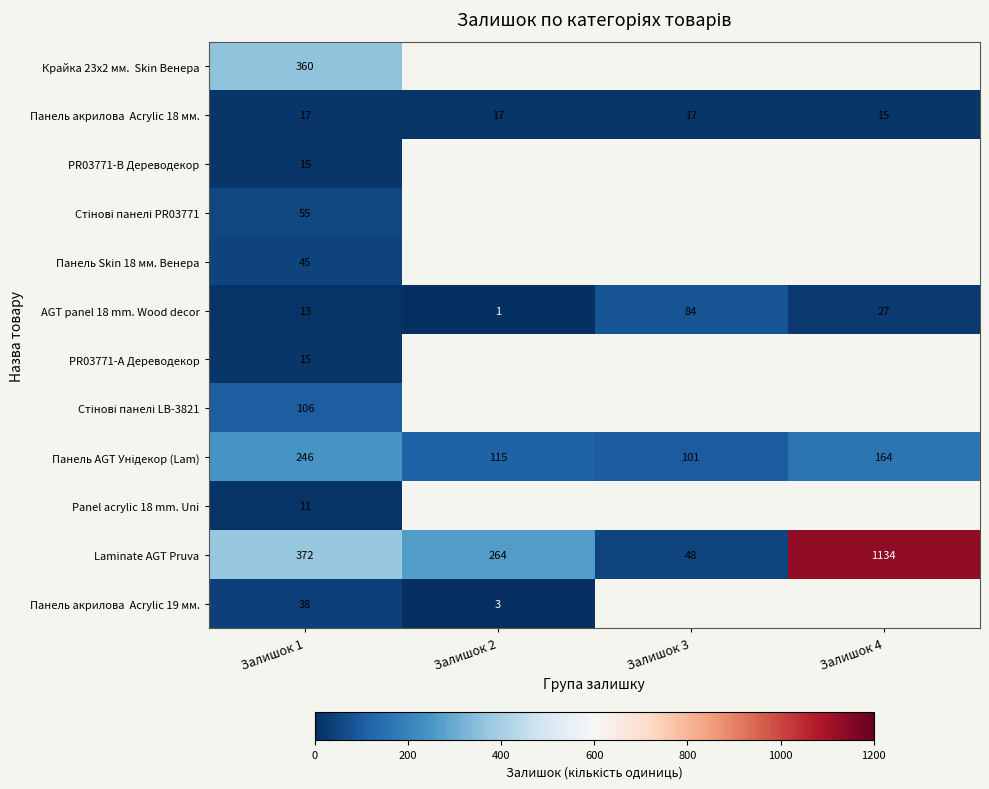

The value of Laminate AGT Pruva at Залишок 4 is 330.7. True or false?

False